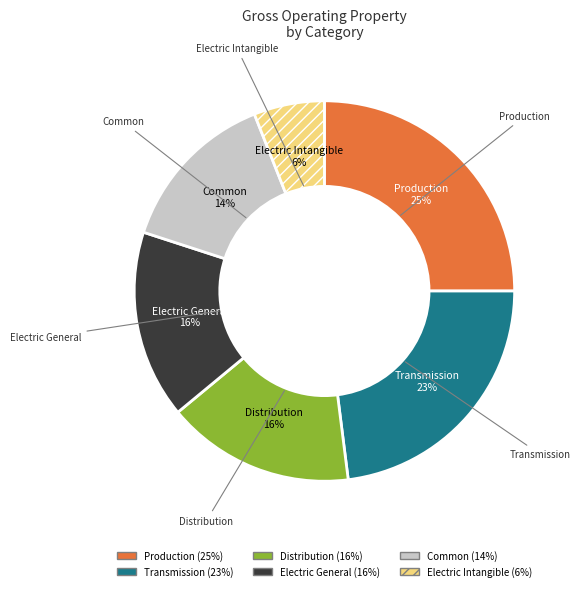

How many slices are in this pie chart?

6